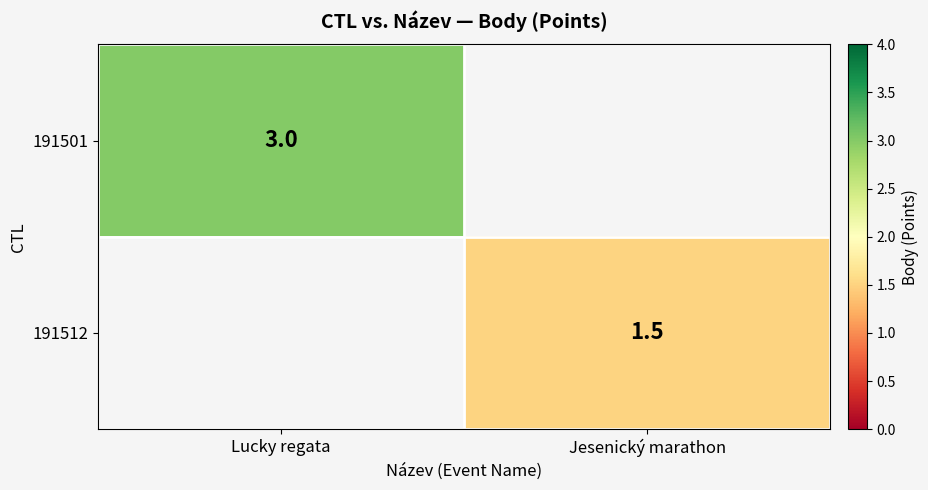

Is it true that 191501 equals 3.0 at Lucky regata?

True